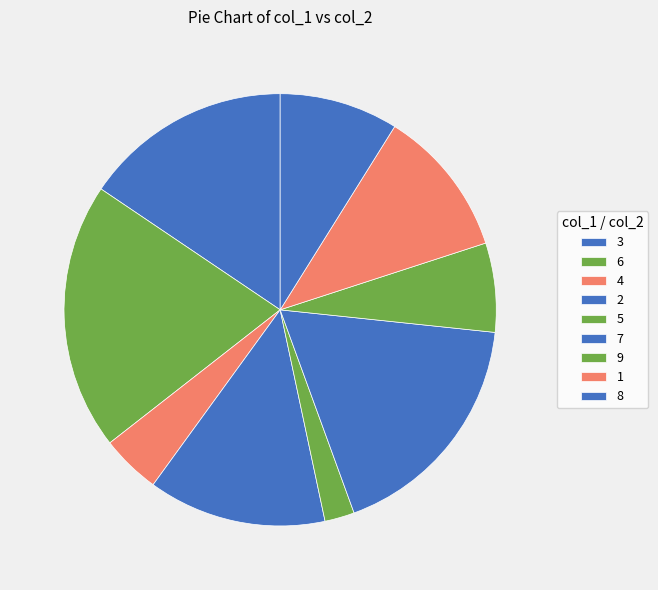

The 6 slice represents 24% of the pie. True or false?

False